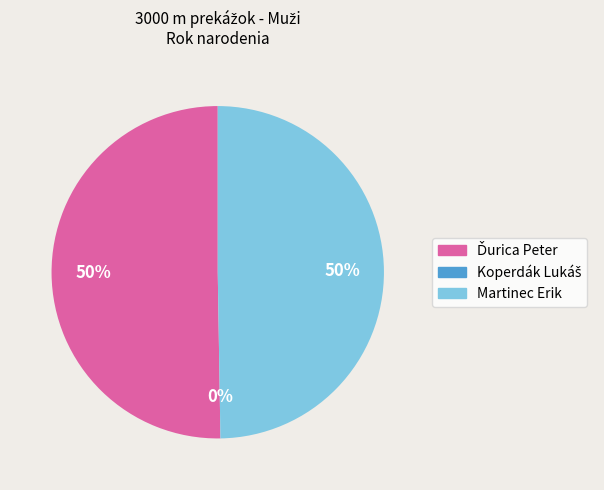

What is the change in value from Ďurica Peter to Koperdák Lukáš?

-97